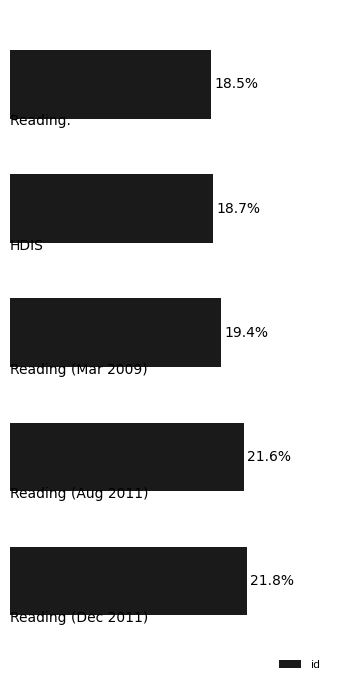

List the labels in order of value, smallest first.

0, 1, 2, 3, 4